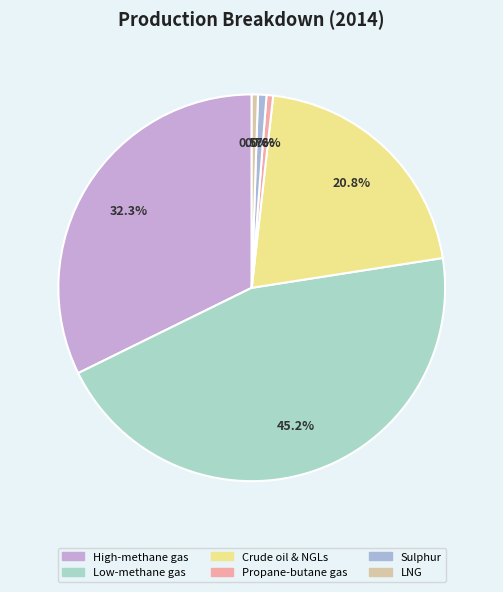

How many segments does this pie chart have?

6